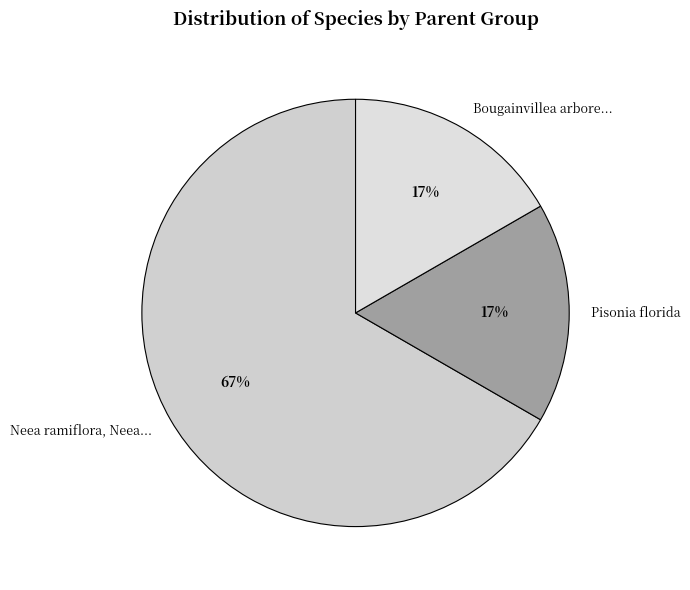

To the nearest percent, what portion does Pisonia florida represent?

17%